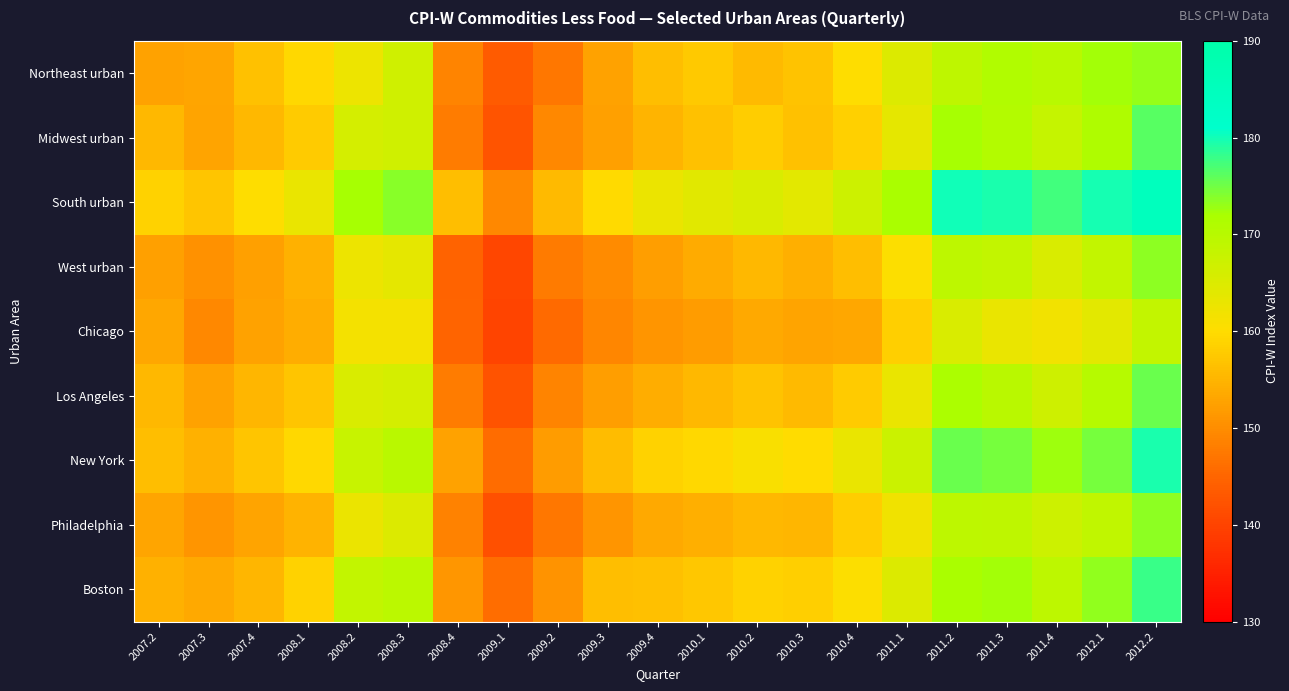

What is the spread (max minus min) of values at 2010.2?

11.7